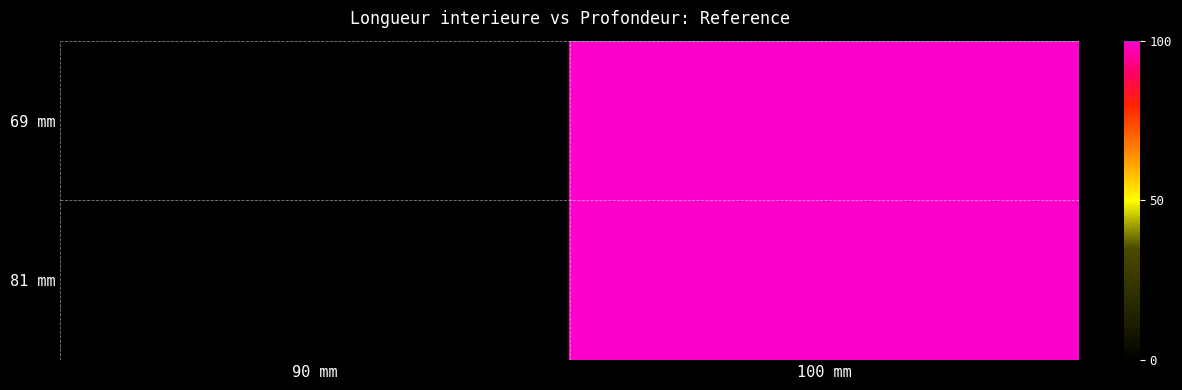

Which series changed the most between 90 mm and 100 mm?

69 mm